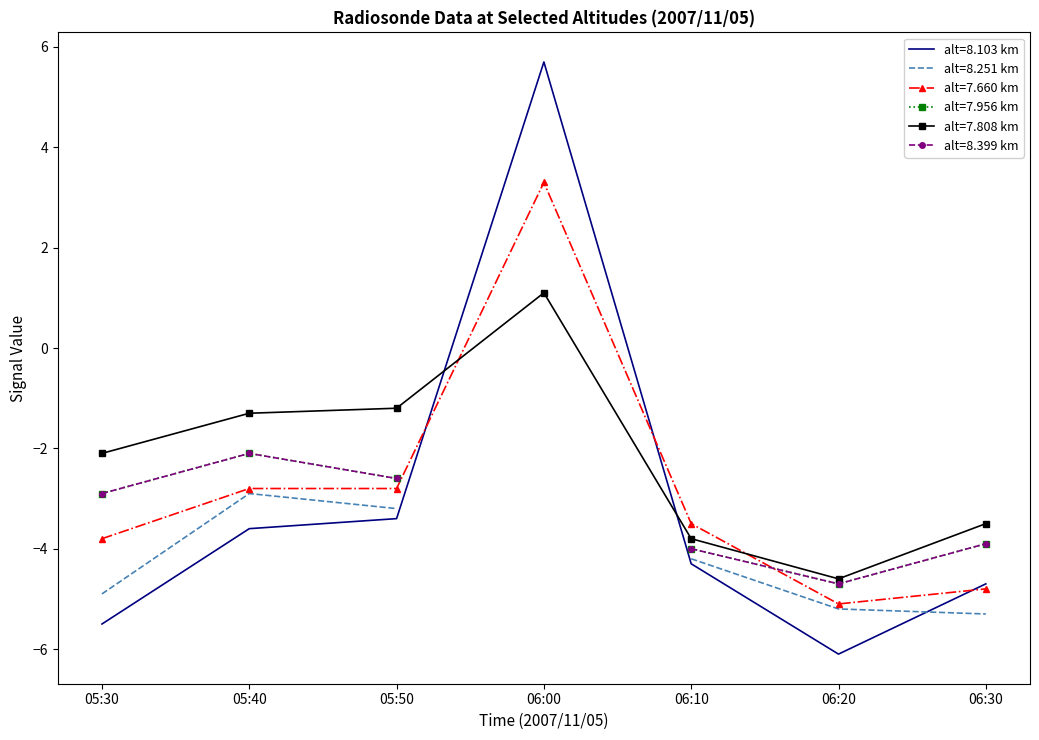

After their last crossing, which series has the higher values:   8.103 or   7.808?

  7.808